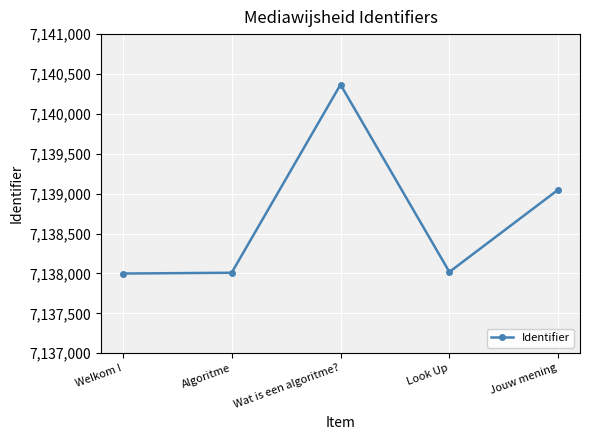

How many data points does each series have?

5